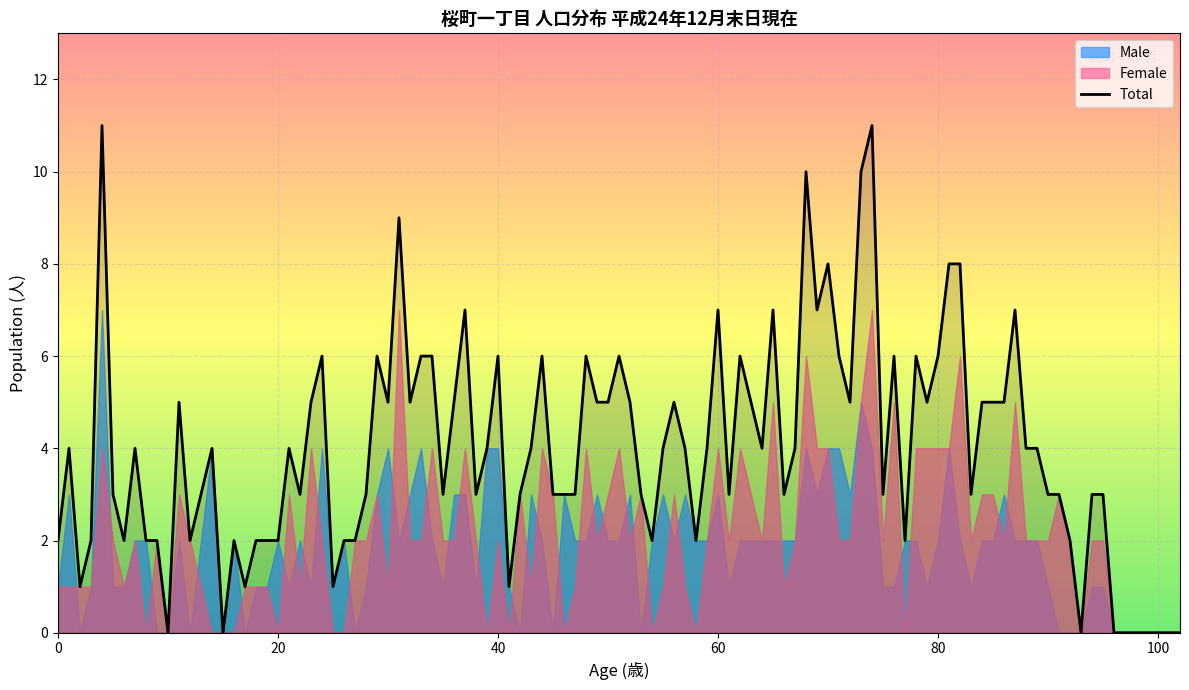

True or false: Total (0-14) and Female (0-14) intersect in this chart.

False